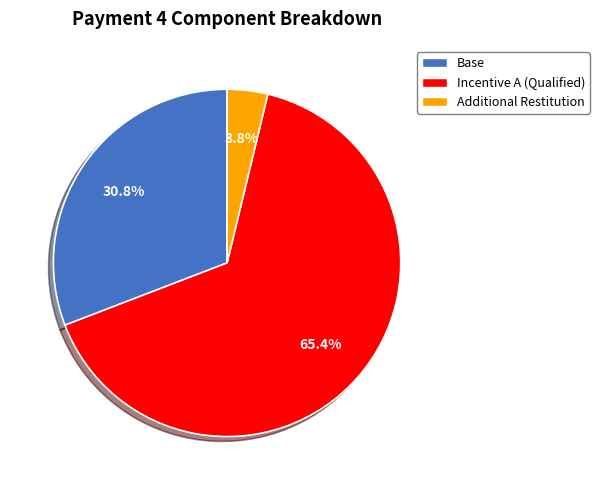

To the nearest percent, what is the difference between the largest and smallest slice percentages?

62%